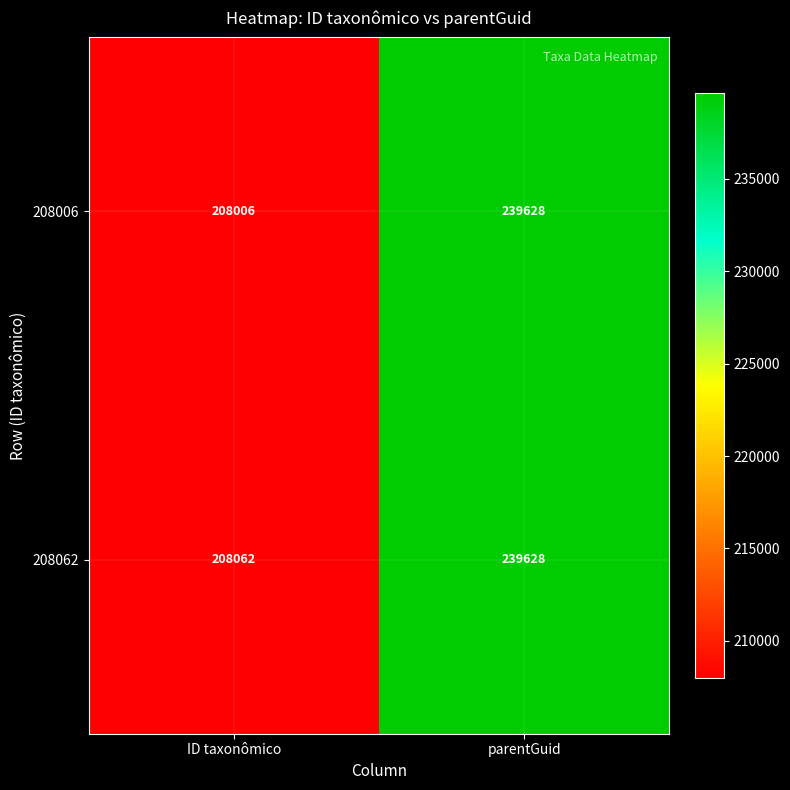

Read the 208006 value at ID taxonômico.

208006